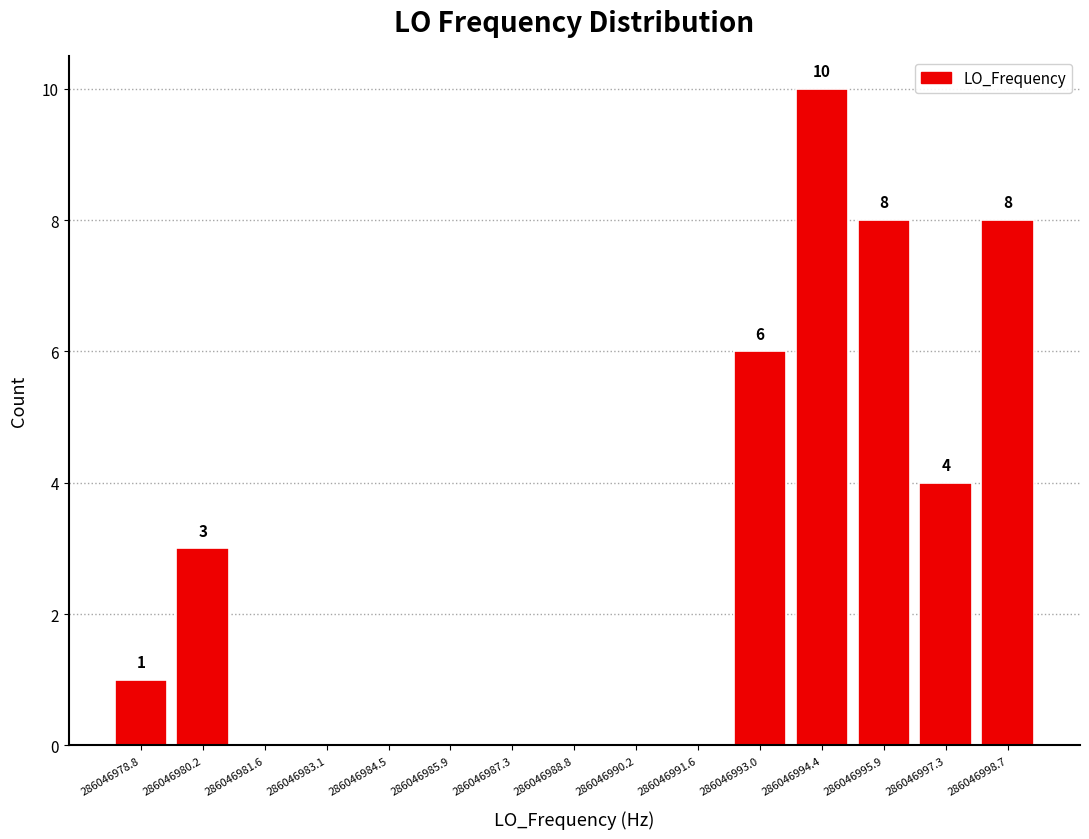

Over which range of the x-axis is the bar tallest?

286046993.8 to 286046995.2